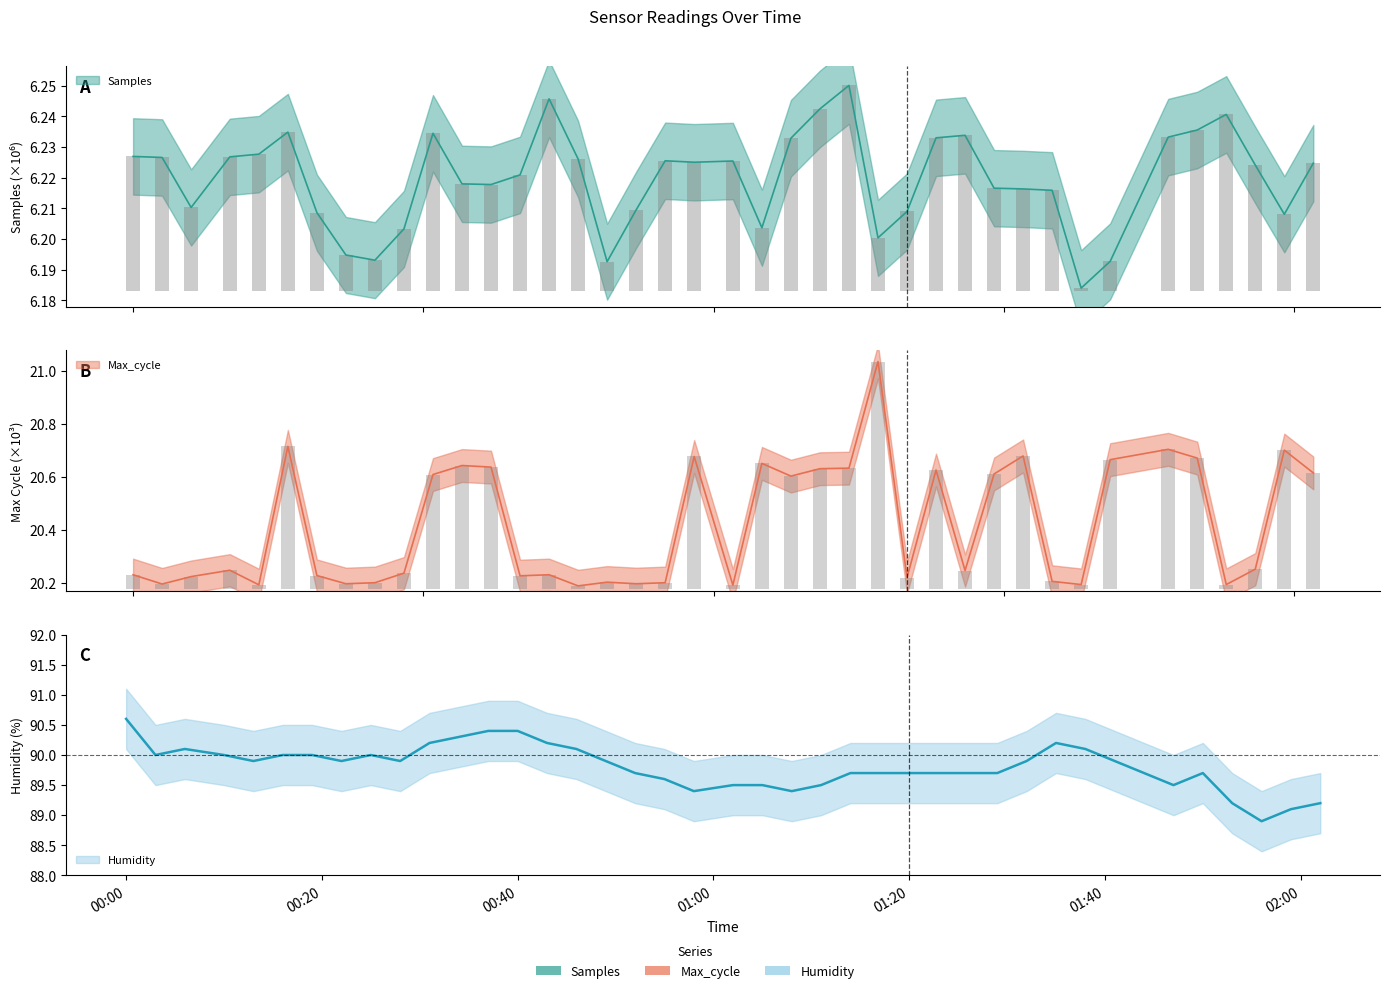

What is the value of the Samples bar at the 34th from the left?

6.2